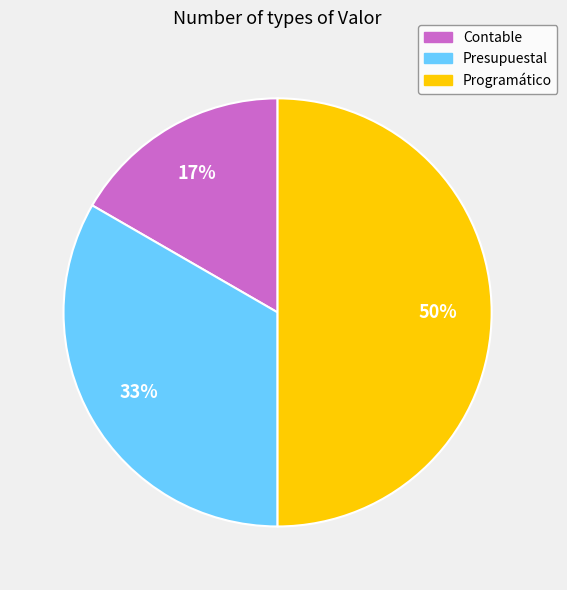

Does Contable account for over 50% of the chart?

No